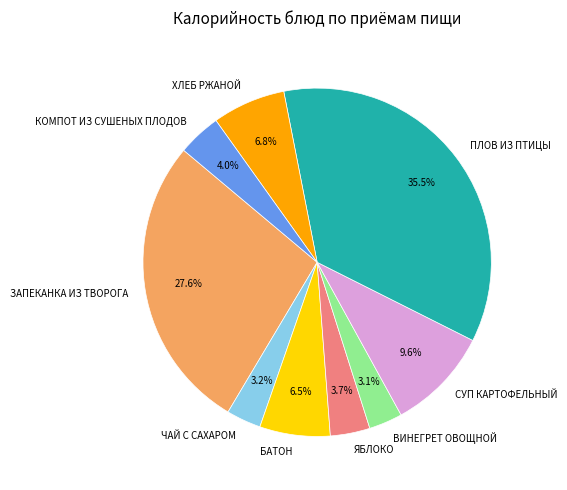

To the nearest percent, what portion does ЧАЙ С САХАРОМ represent?

3%